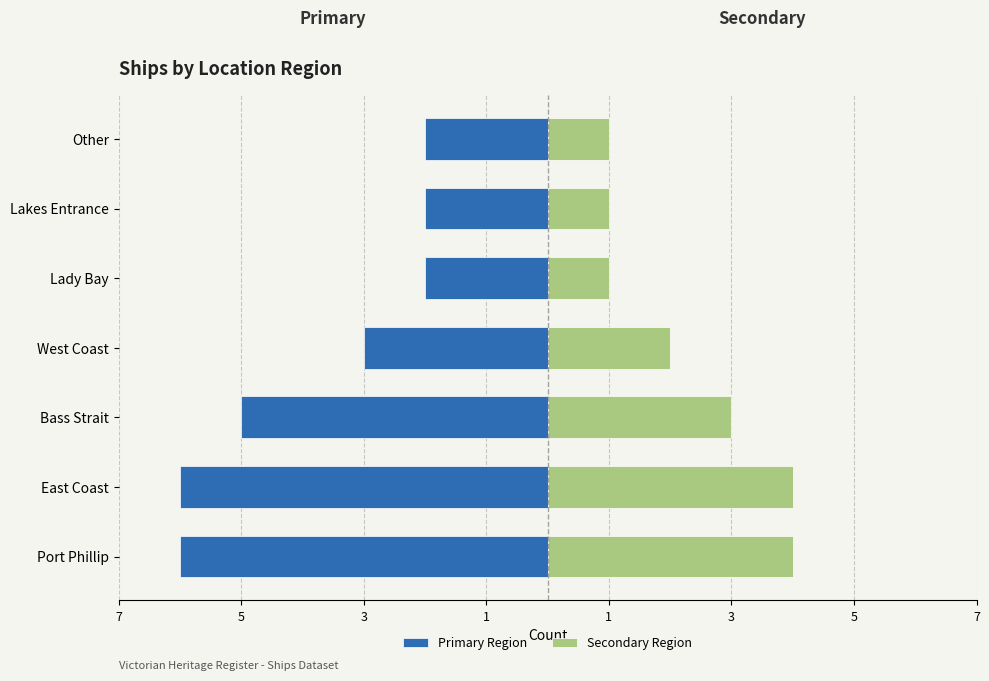

What is the spread (max minus min) of values at 5?

10